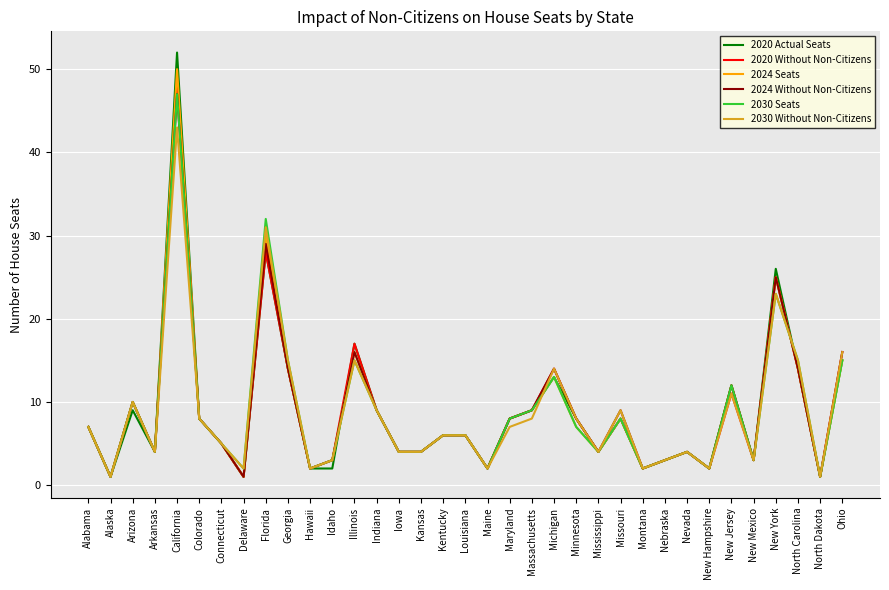

At which category is the sum across all series the highest?

California